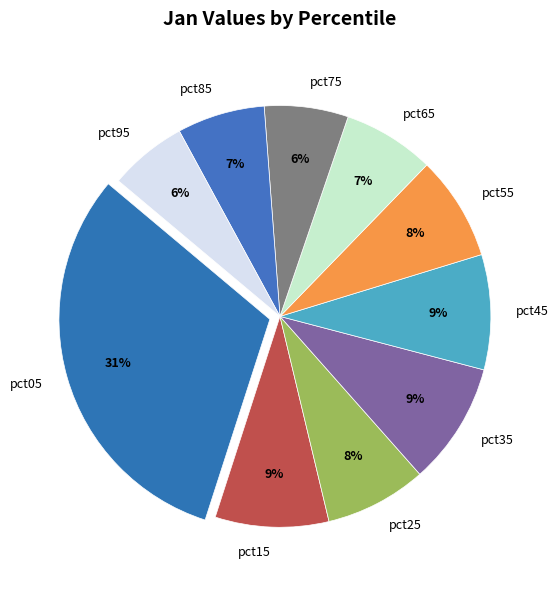

Which category has the biggest portion of the pie?

pct05